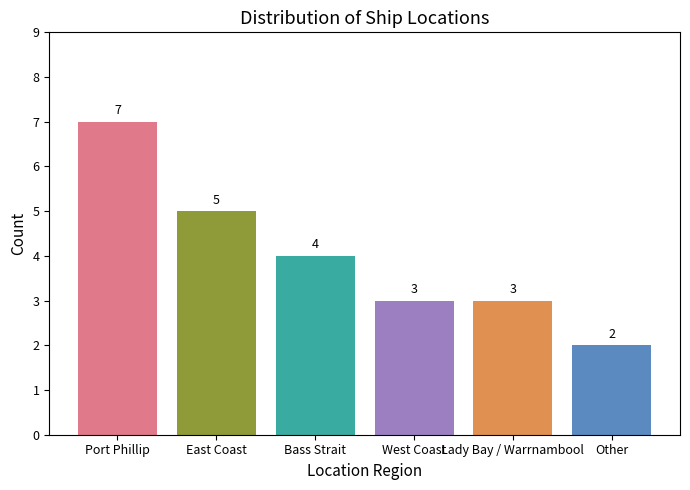

The value at Lady Bay / Warrnambool is 3. True or false?

True